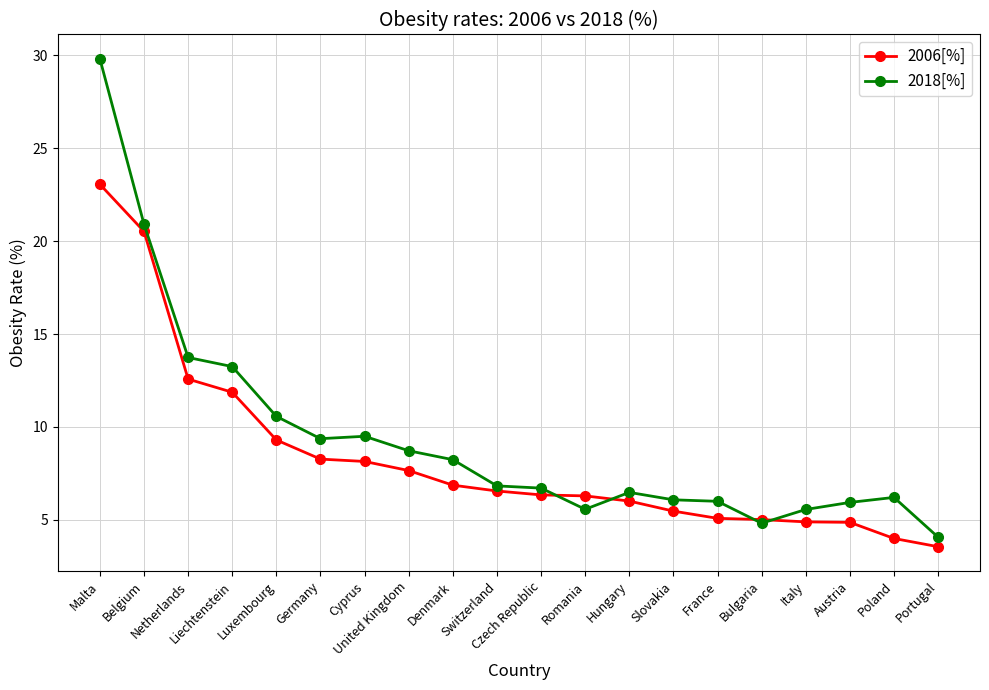

At which label does 2018[%] reach its minimum?

Portugal